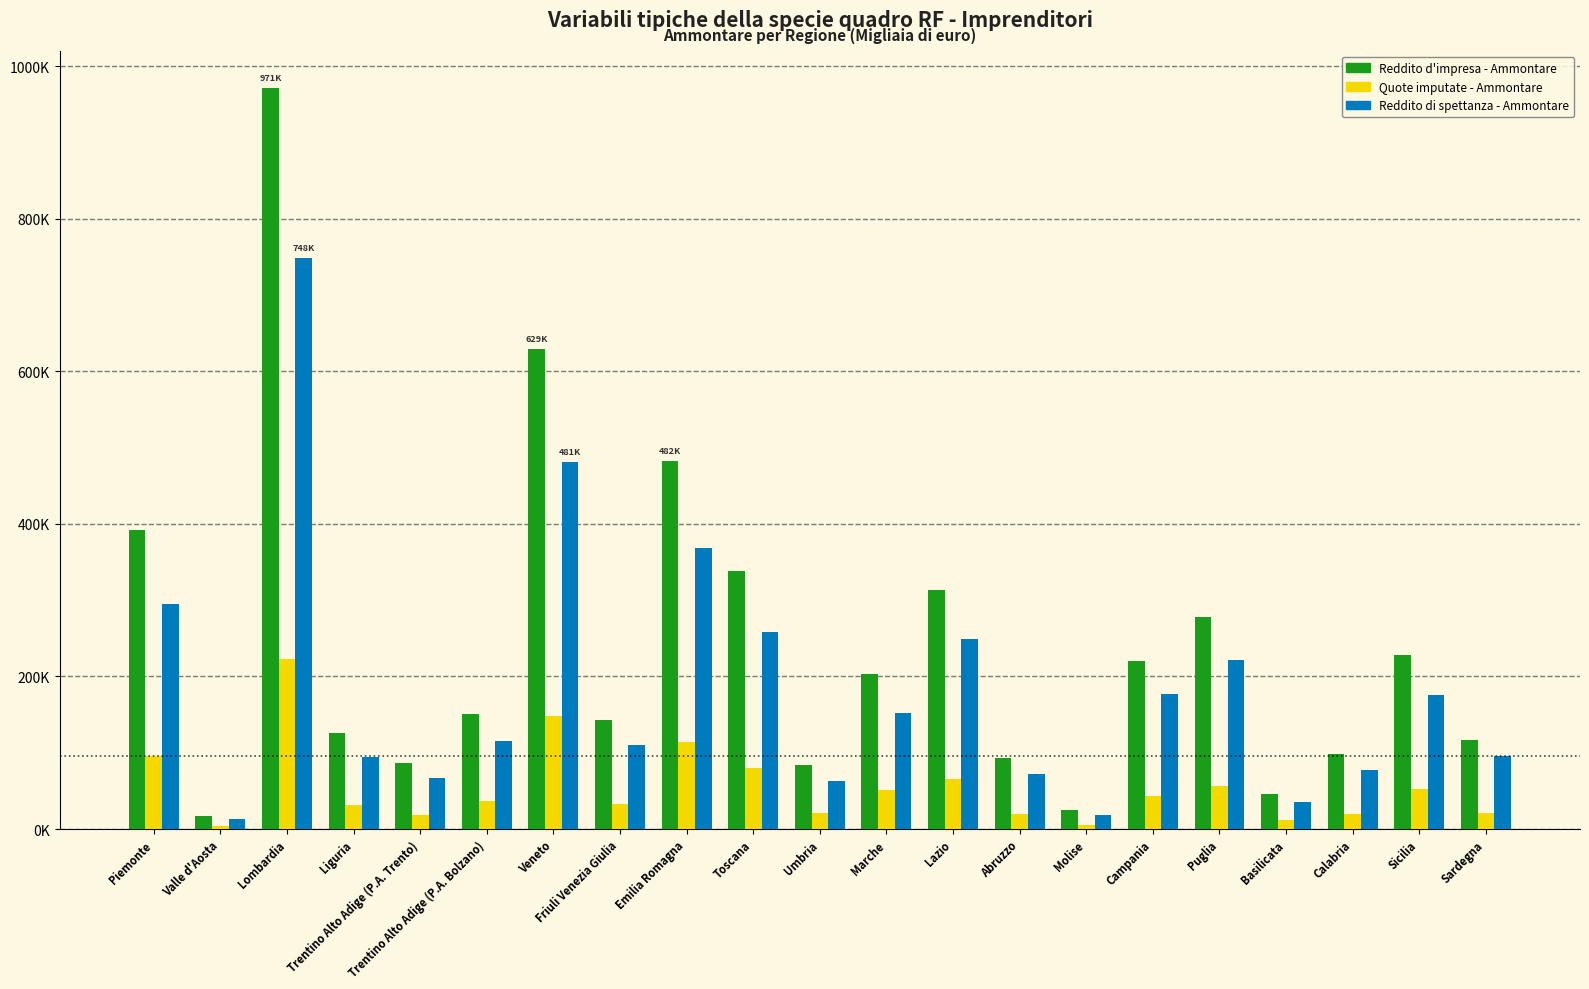

Does the chart contain stacked bars?

No